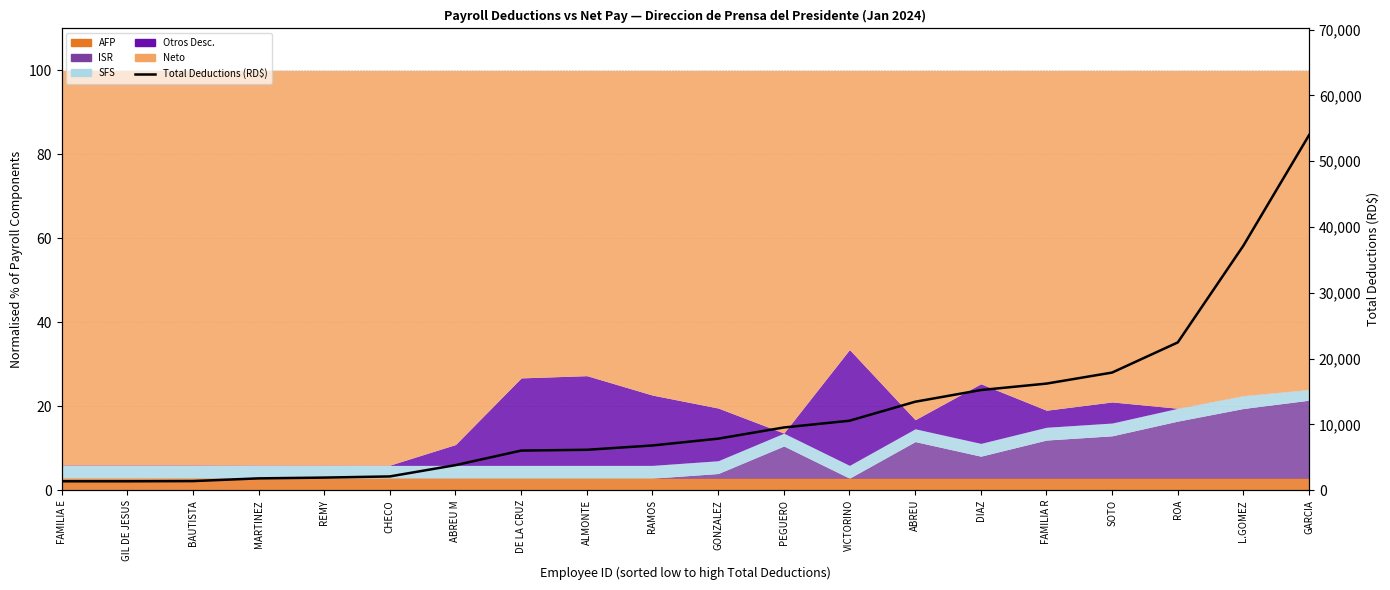

Count the number of categories in the chart.

20